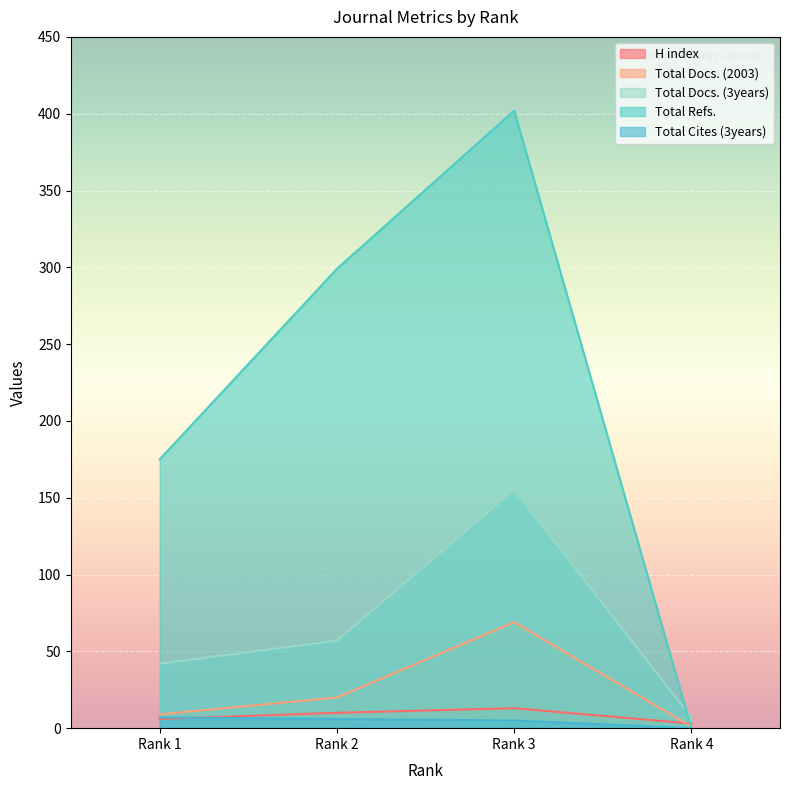

Reading left to right, list all the values displayed in this chart.

H index: 6	10	13	3
Total Docs. (2003): 9	20	69	1
Total Docs. (3years): 42	57	155	7
Total Refs.: 175	299	402	0
Total Cites (3years): 7	6	5	0